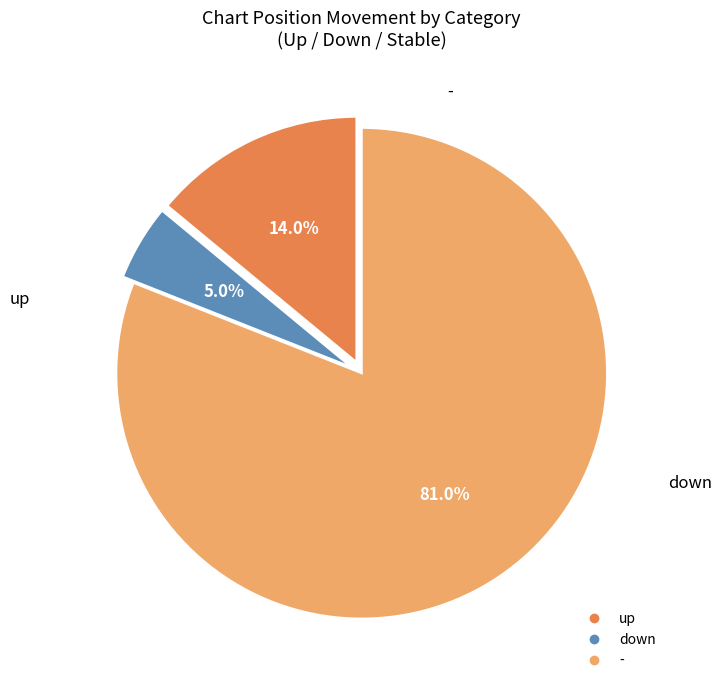

What is the largest slice in the pie chart?

-